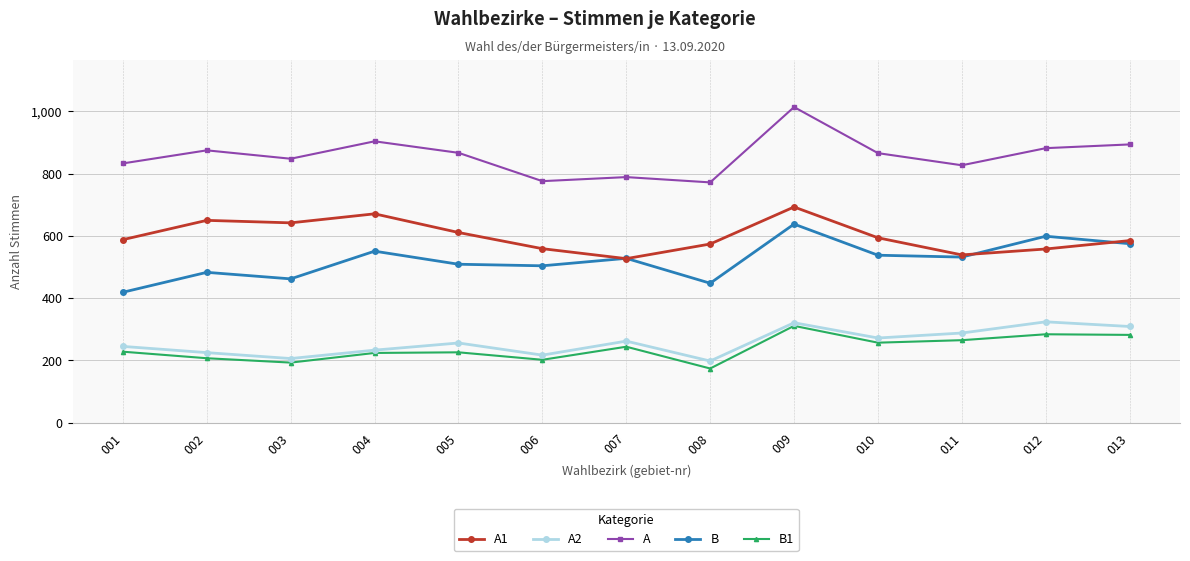

Does the chart have visible grid lines?

Yes